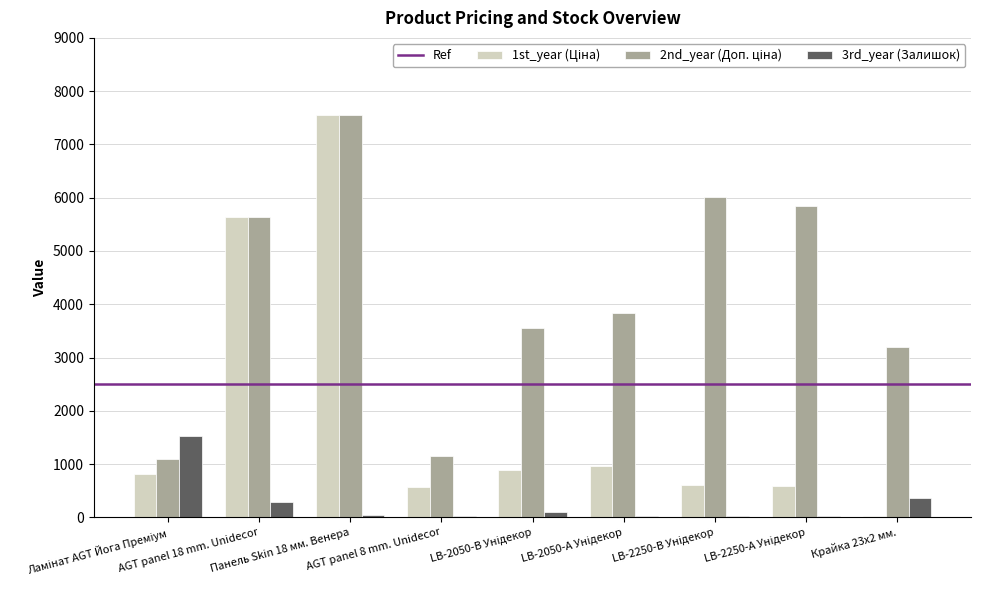

What is the greatest value displayed?

7545.9